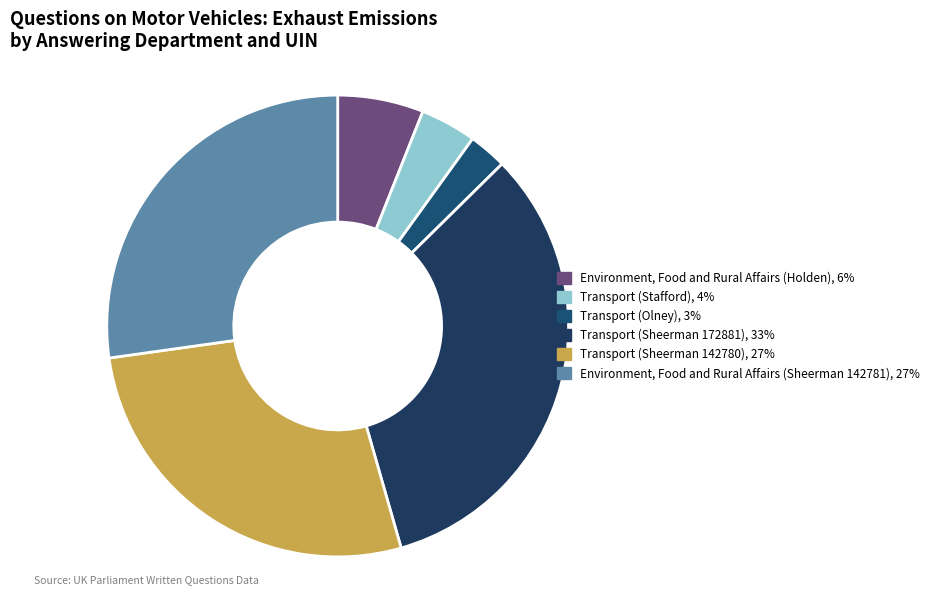

How many segments does this pie chart have?

6